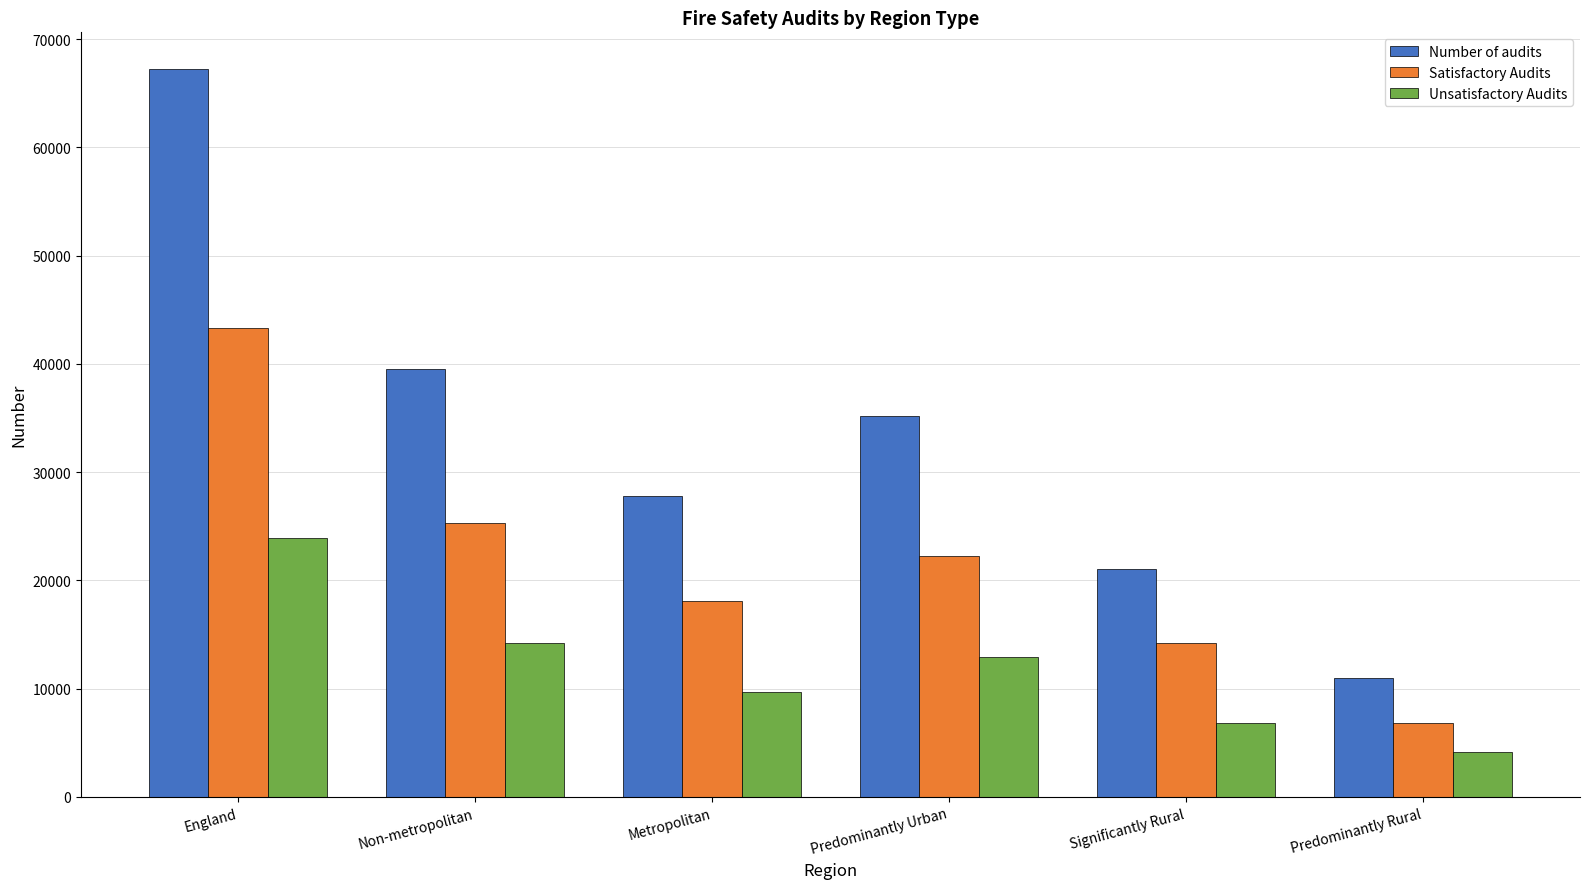

Reading left to right, list all the values displayed in this chart.

Number of audits: 67266	39482	27784	35182	21057	11027
Satisfactory Audits: 43360	25268	18092	22261	14255	6844
Unsatisfactory Audits: 23906	14214	9692	12921	6802	4183